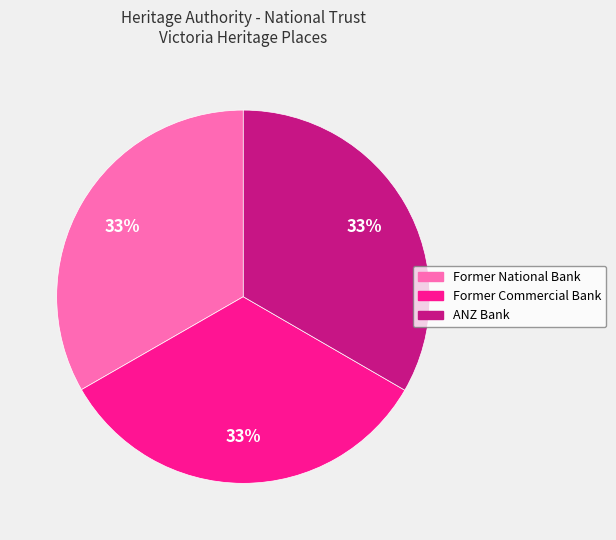

Is there a majority slice in this chart?

No